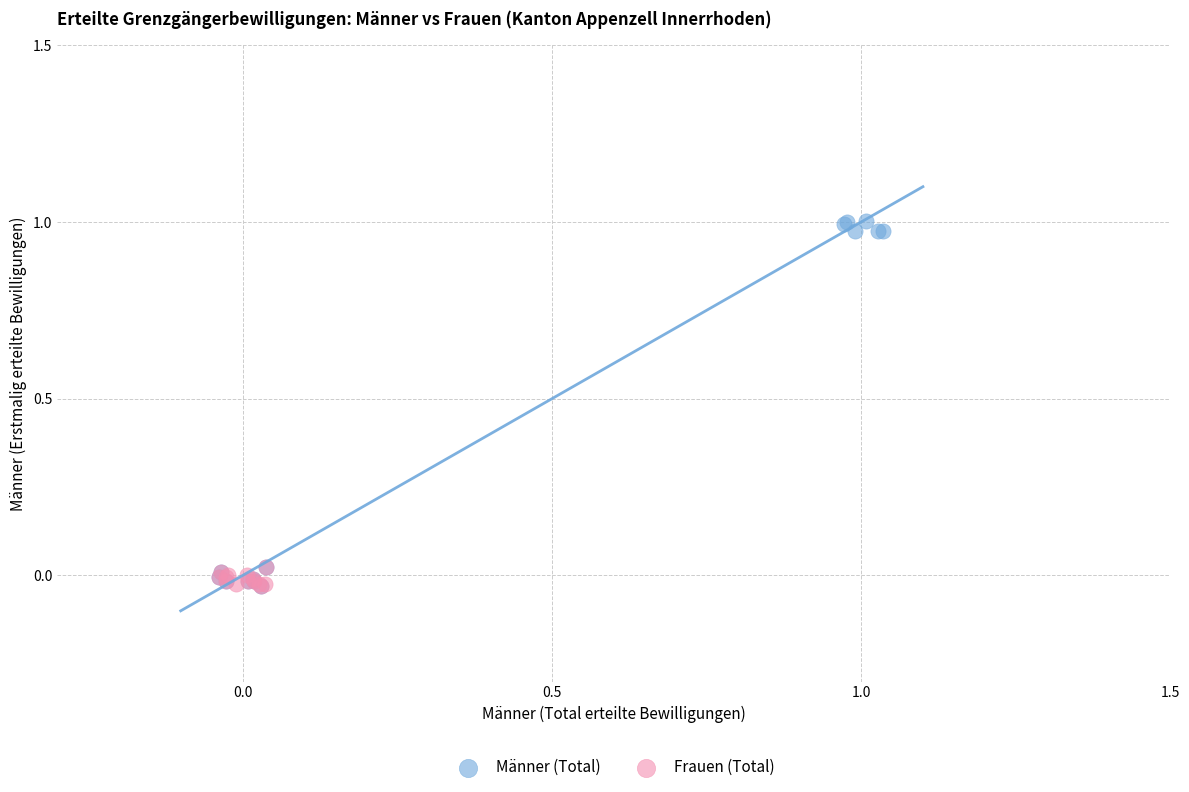

Which series reaches the maximum Y coordinate?

Männer (Total)